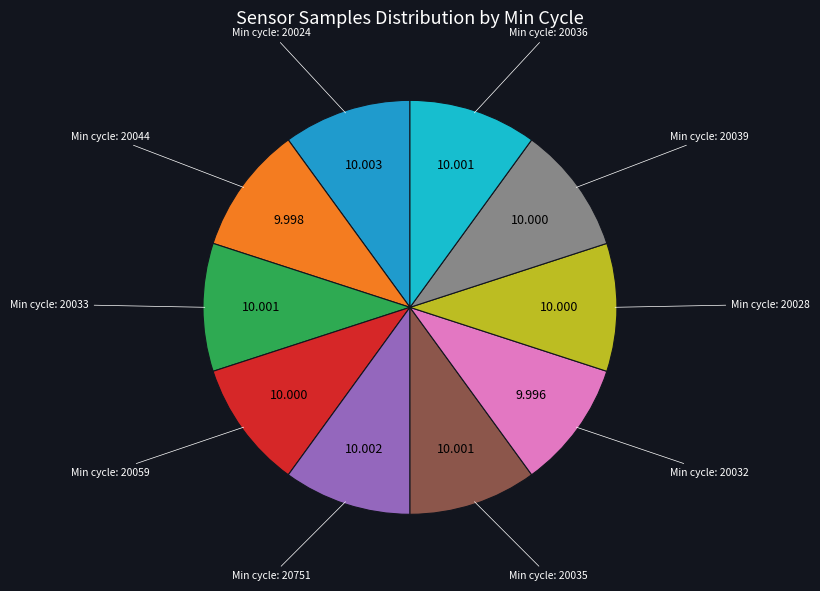

Count the number of slices in the pie.

10